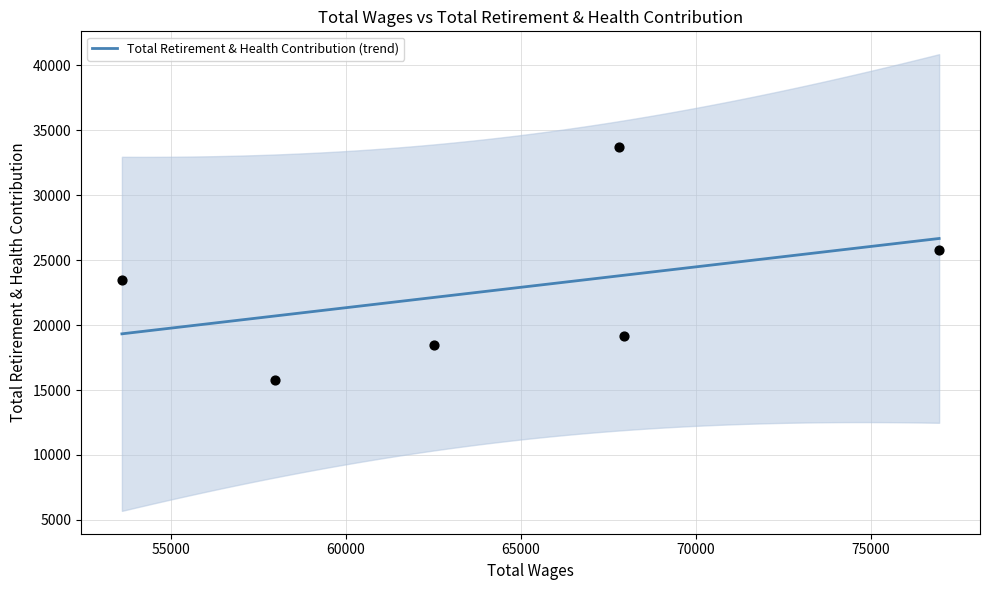

What is the change in value from 67795 to 62516?

-15283